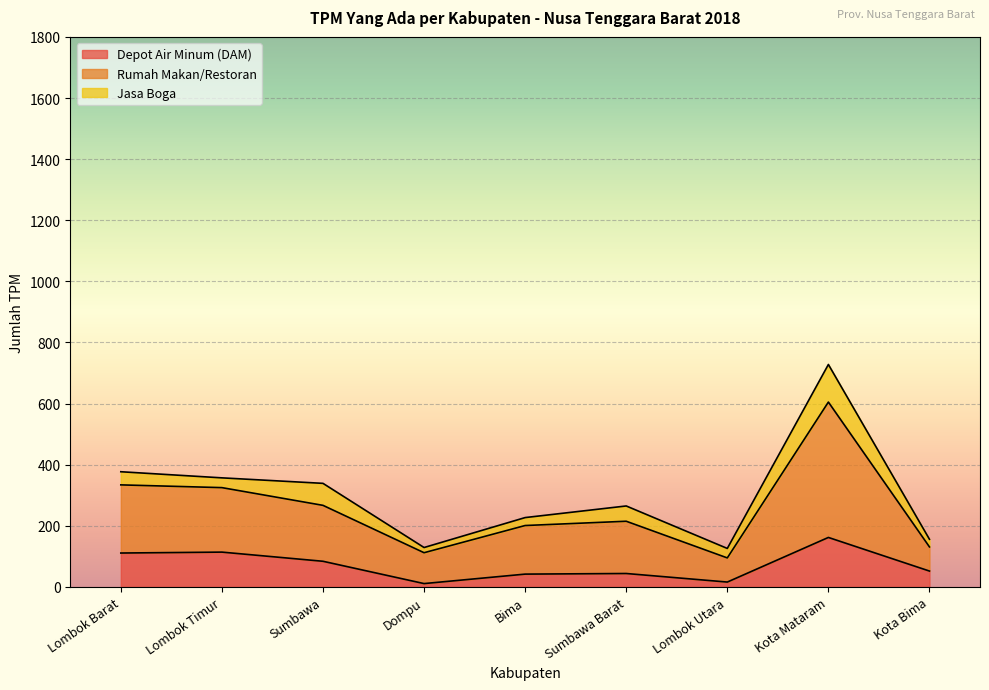

What is the smallest value displayed?

11